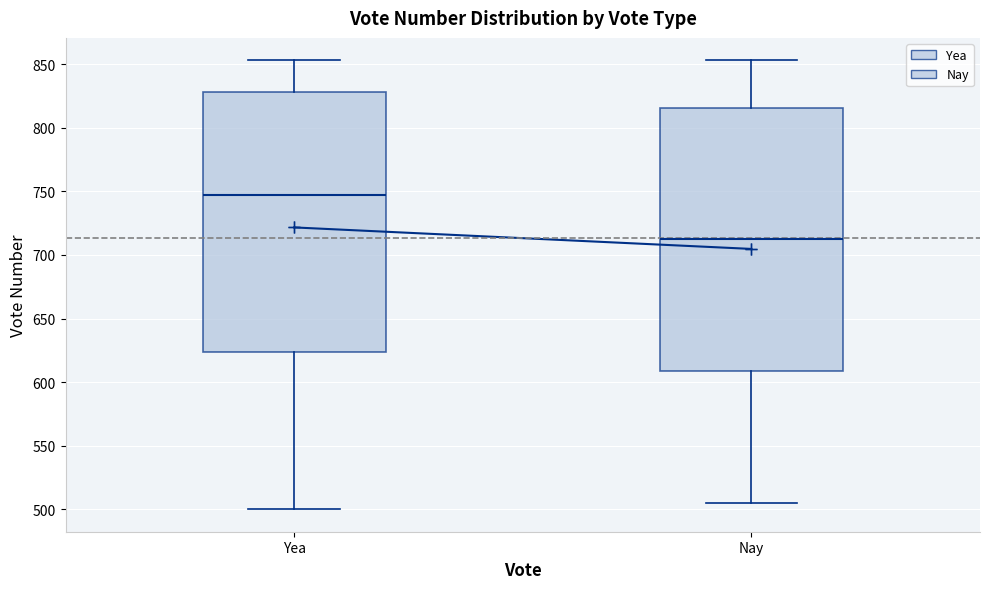

Reading left to right, read every box against the y-axis: the position of its median line, the range the box covers, and the ends of its whiskers. The values are not printed on the chart, so give them approximately, as read against the axis.

Yea: median 750, box 625 to 830, whiskers 500 to 855
Nay: median 715, box 610 to 815, whiskers 505 to 855